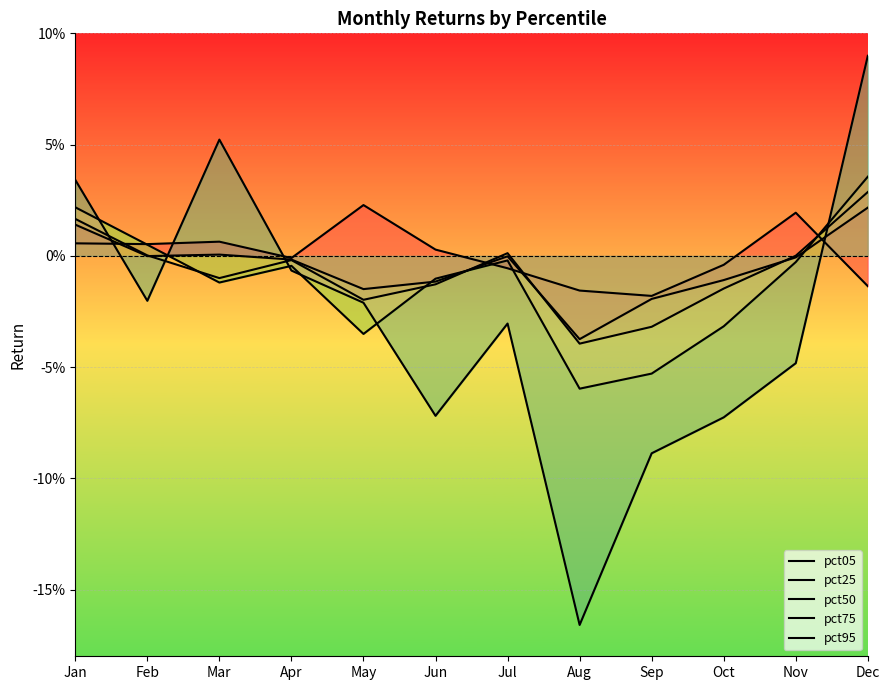

Where is pct75 nearest to the value 0?

Jul